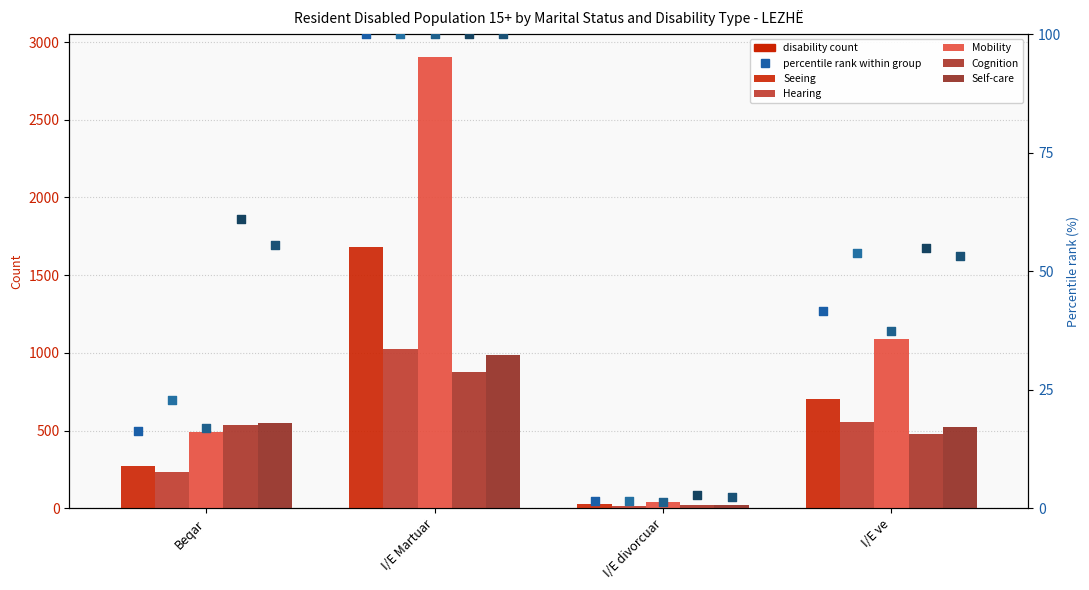

At how many categories does at least one series exceed 2323?

1